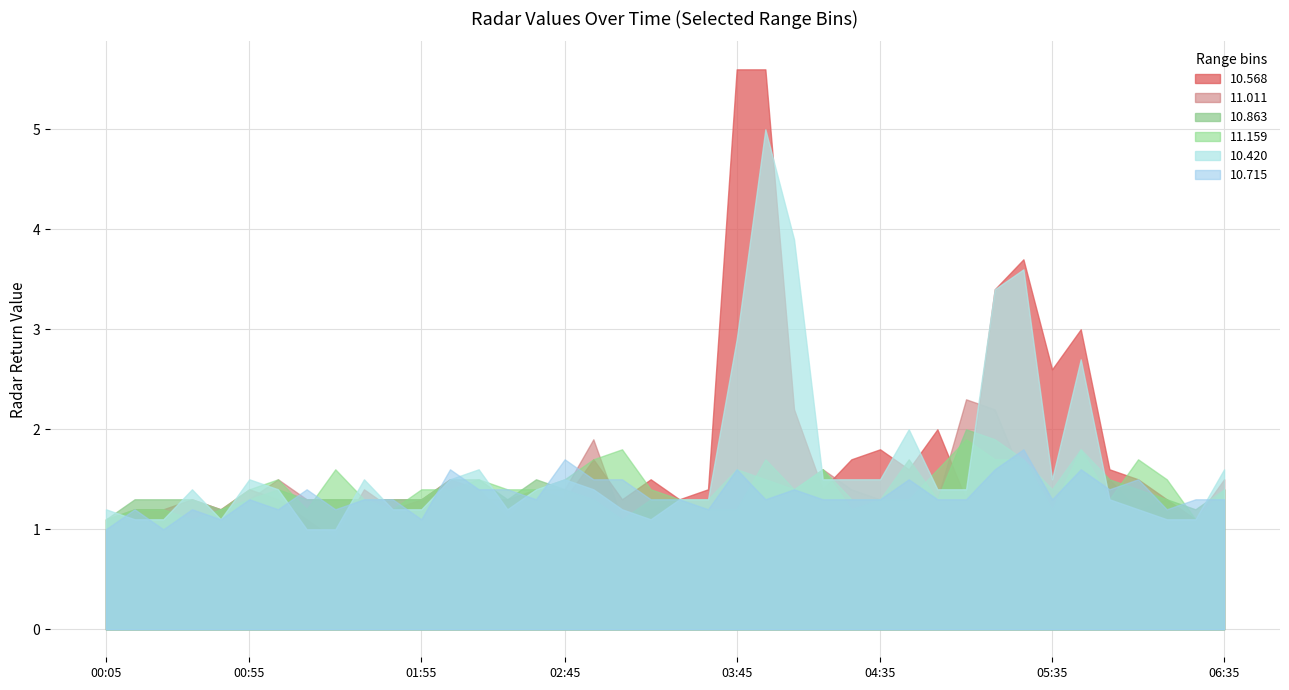

What is the difference between the  11.159 values at 2015/09/02 03:15 and 2015/09/02 04:25?

0.1